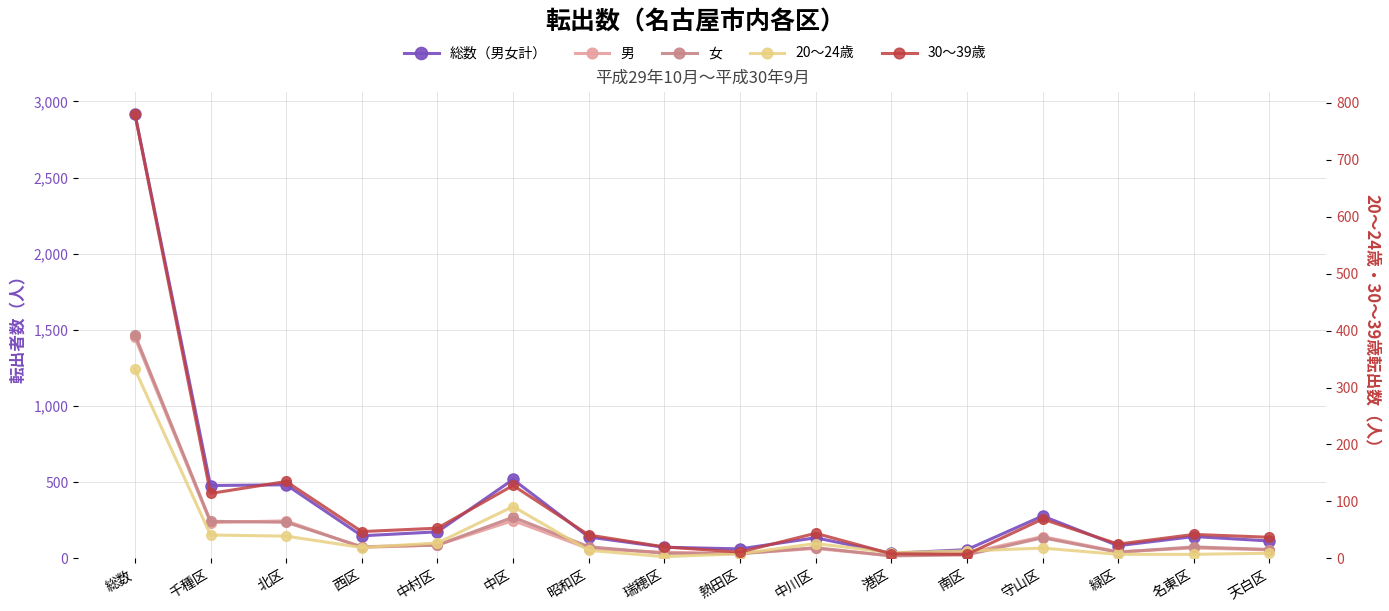

True or false: 20〜24歳 has more than 0 interior local peaks.

True